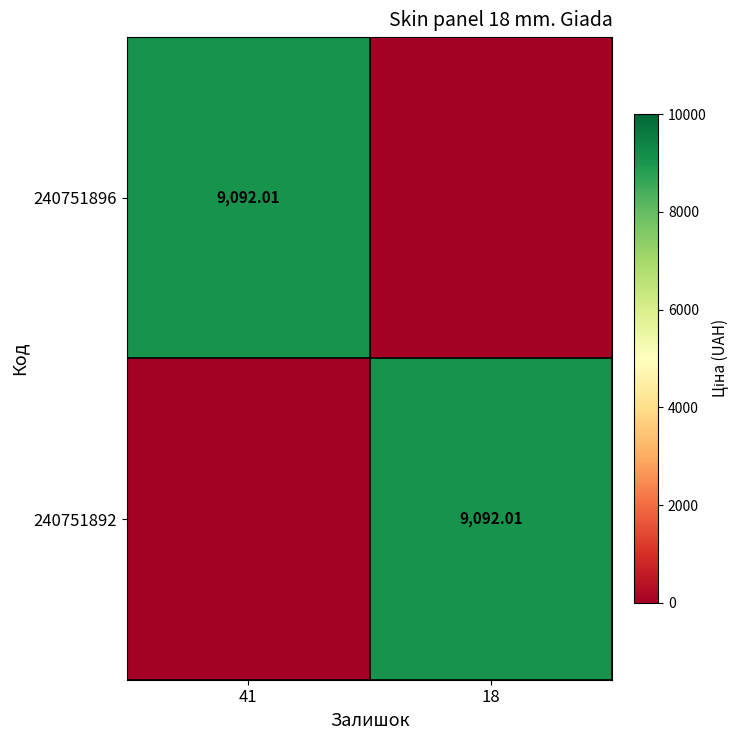

Is it true that 240751892 equals 5367.7 at 18?

False